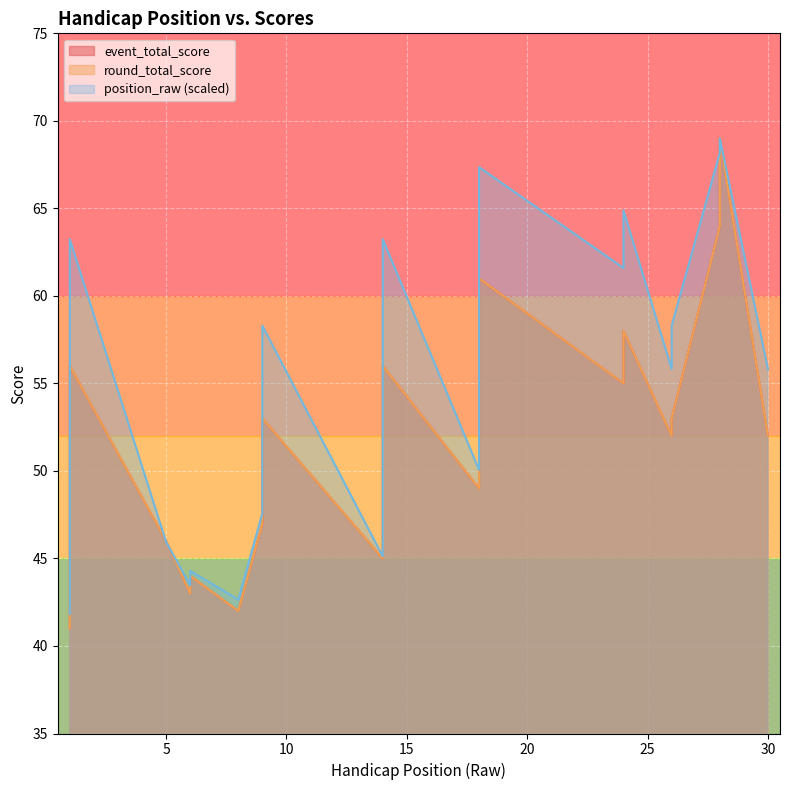

Between 1 and 18, which series saw the biggest shift?

event_total_score